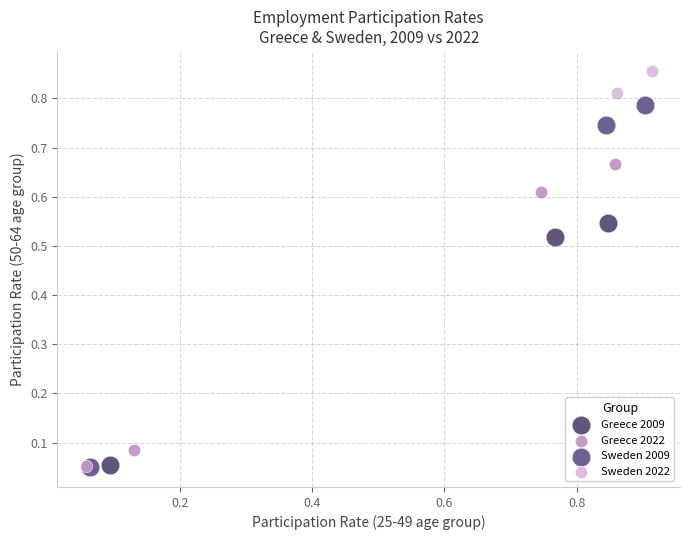

What are all the series names shown in the legend?

Greece 2009, Greece 2022, Sweden 2009, Sweden 2022